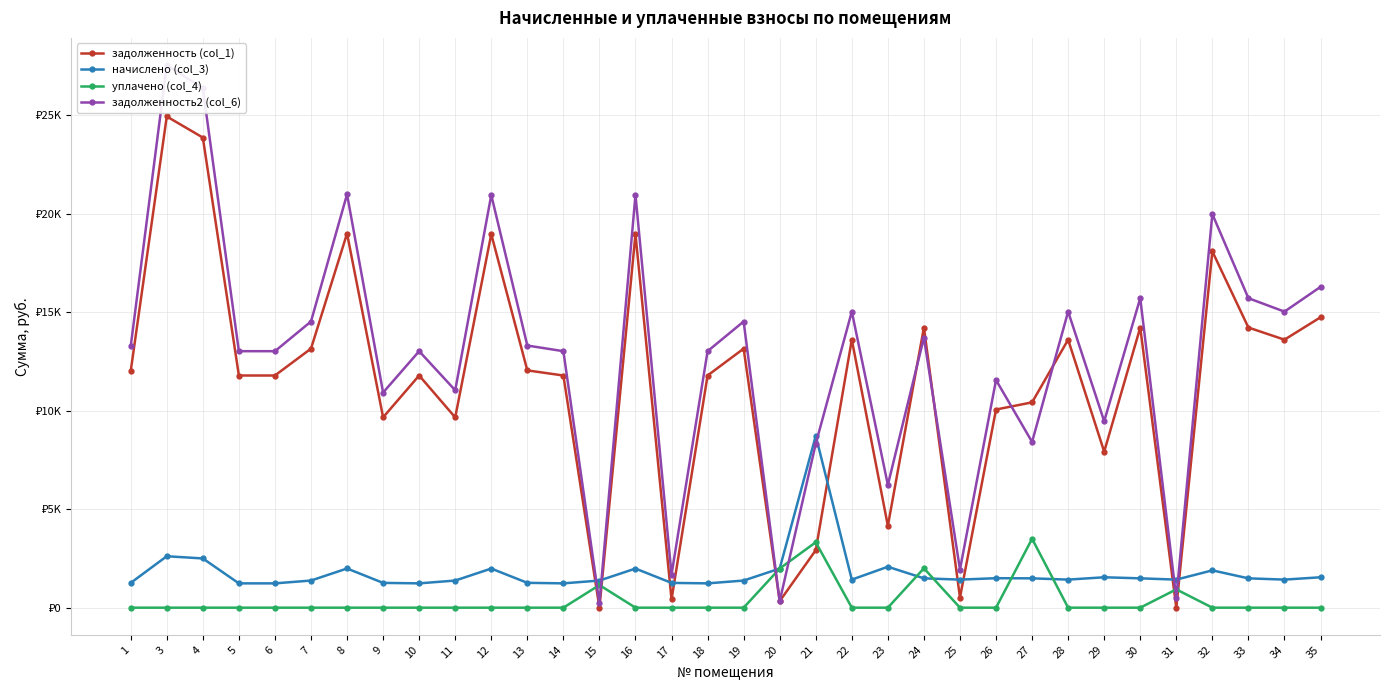

Is the value of задолженность (col_1) at 19 greater than the value of уплачено (col_4) at 23?

Yes